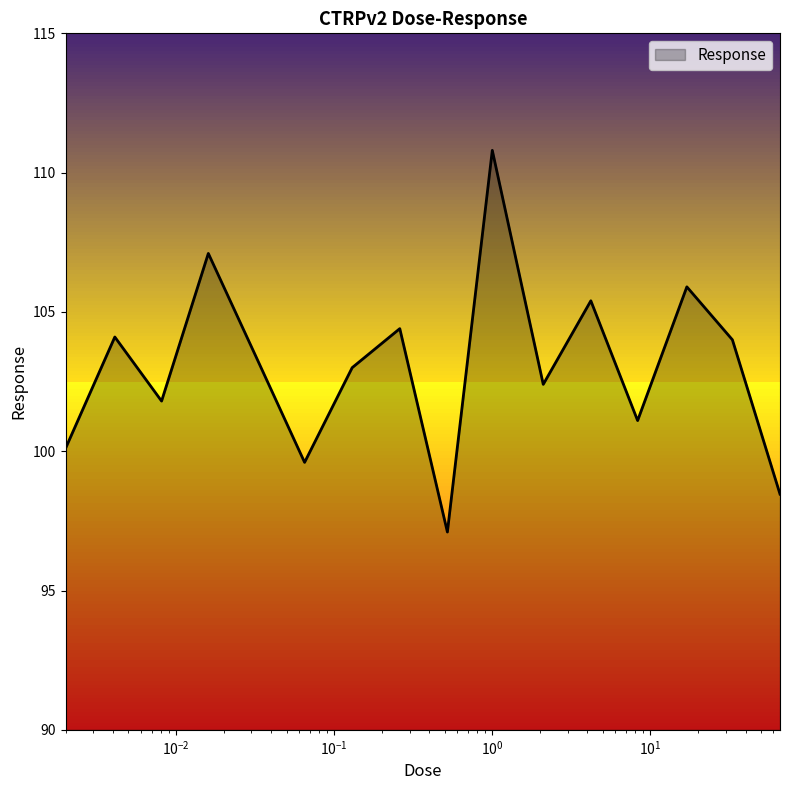

What is the minimum value shown in the chart?

97.1